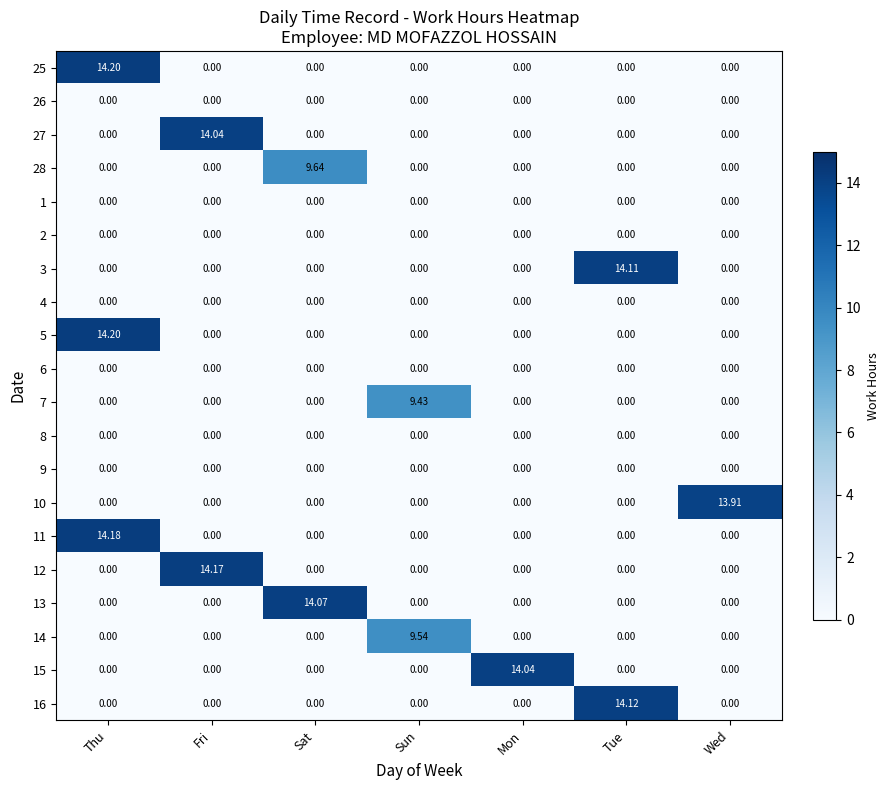

Which category has the highest value across all series?

Thu